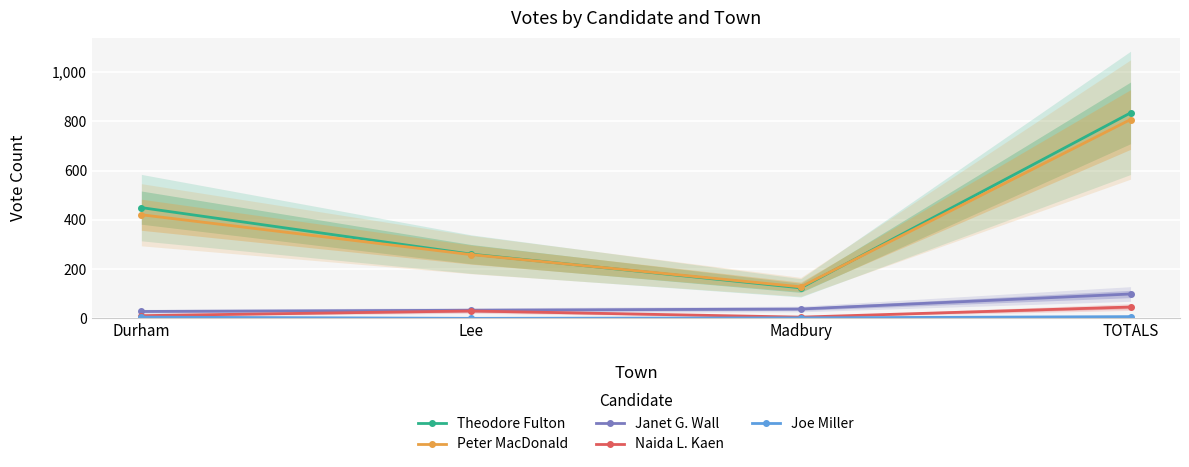

What is the total value across all series at Durham?

915